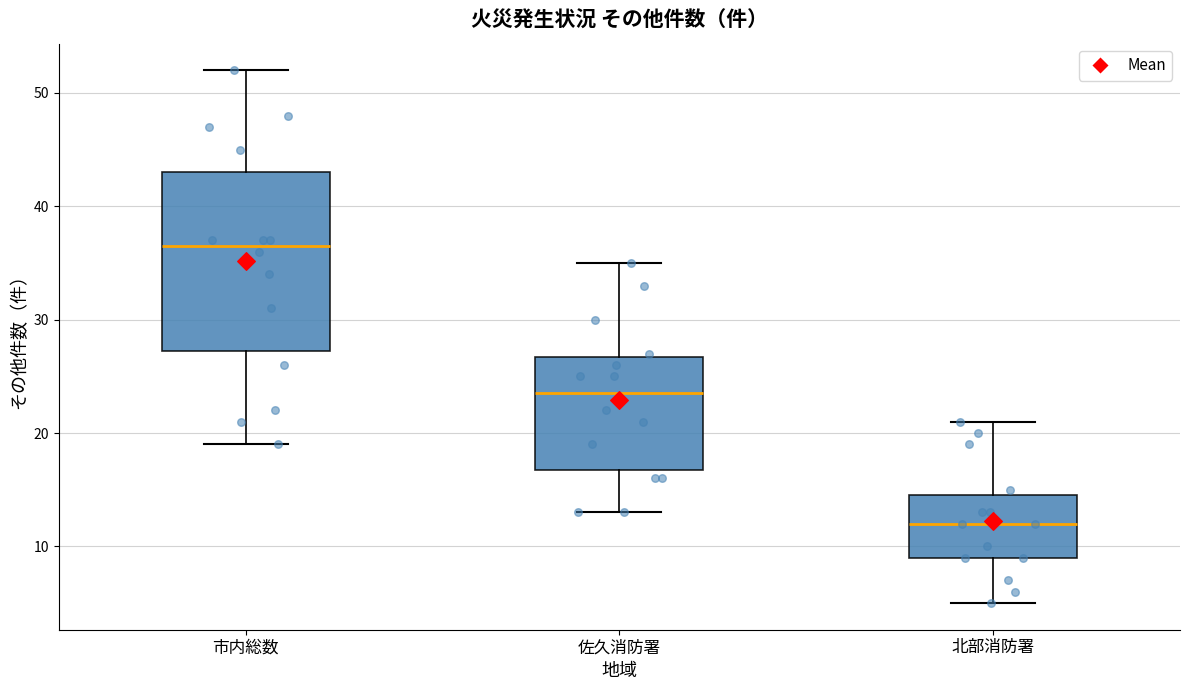

Comparing the boxes themselves (not the whiskers), which one is the tallest?

市内総数